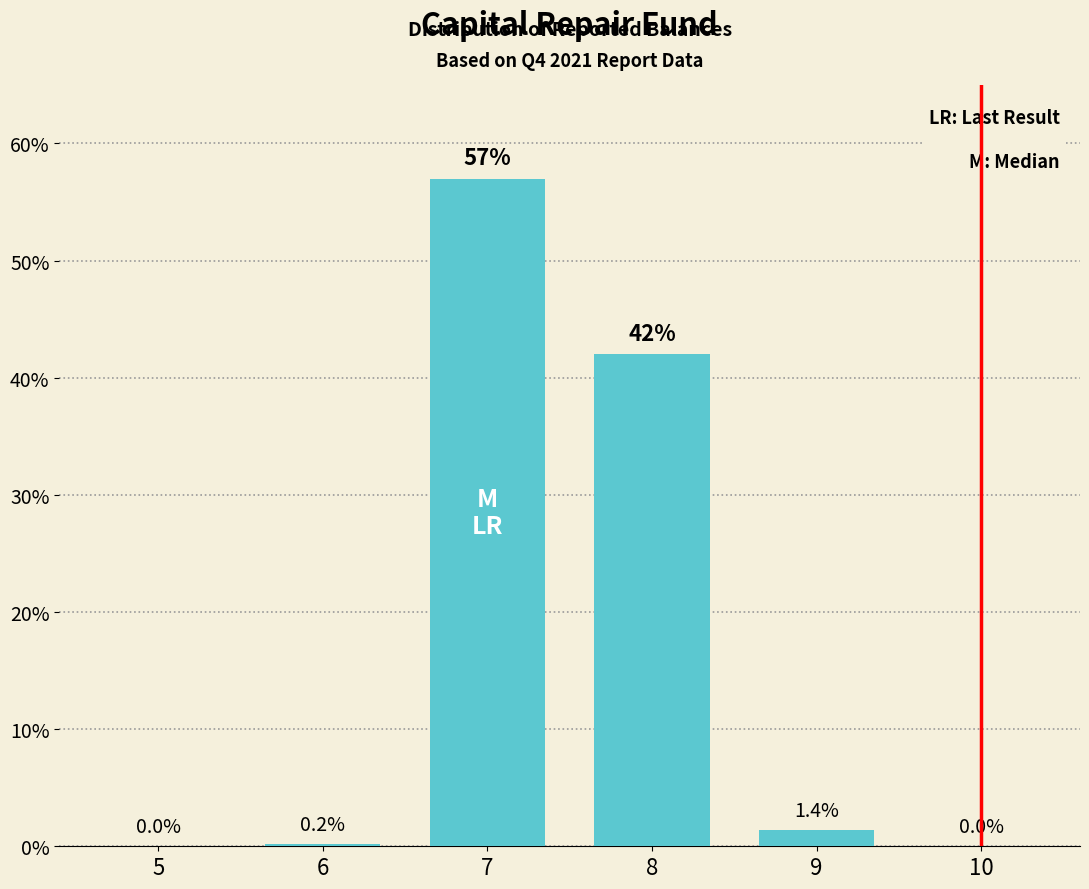

Reading right to left, extract all data points from this chart.

10=0.0	9=1.4	8=42.0	7=57.0	6=0.2	5=0.0